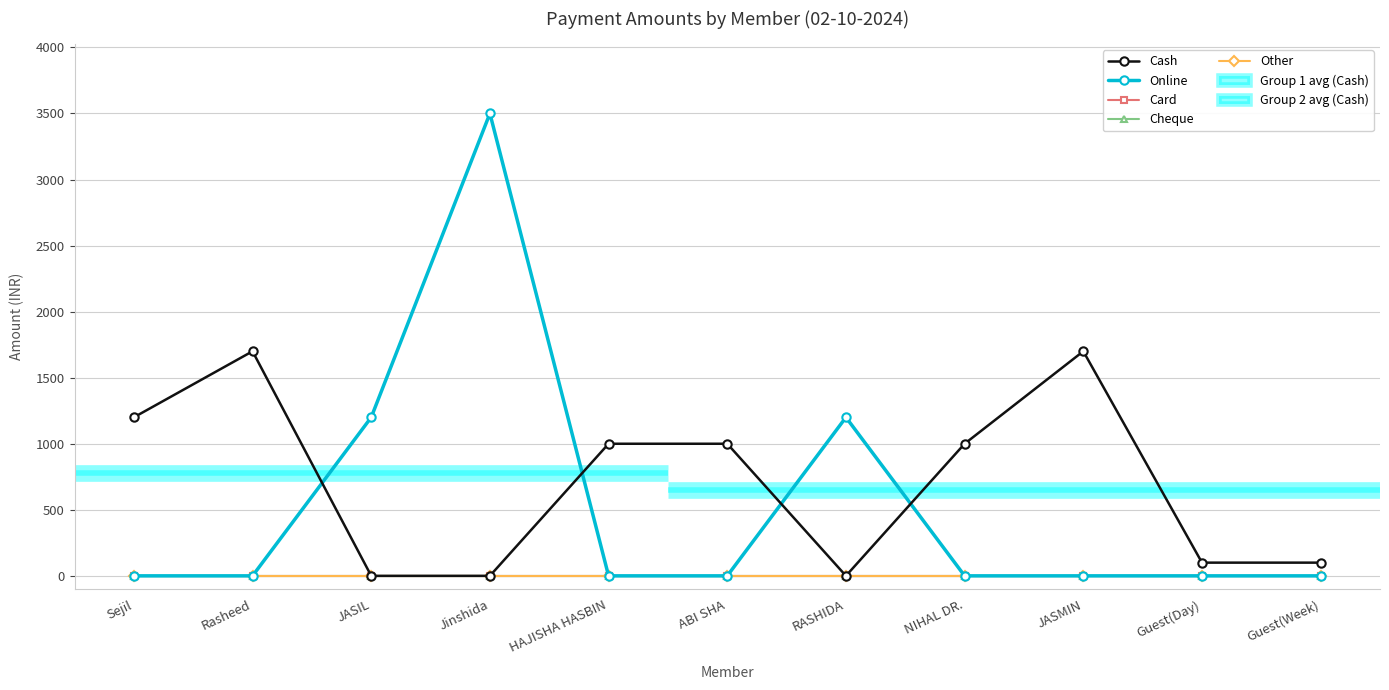

Reading right to left, what are all the values shown in this chart?

Cash: 100	100	1700	1000	0	1000	1000	0	0	1700	1200
Online: 0	0	0	0	1200	0	0	3500	1200	0	0
Card: 0	0	0	0	0	0	0	0	0	0	0
Cheque: 0	0	0	0	0	0	0	0	0	0	0
Other: 0	0	0	0	0	0	0	0	0	0	0